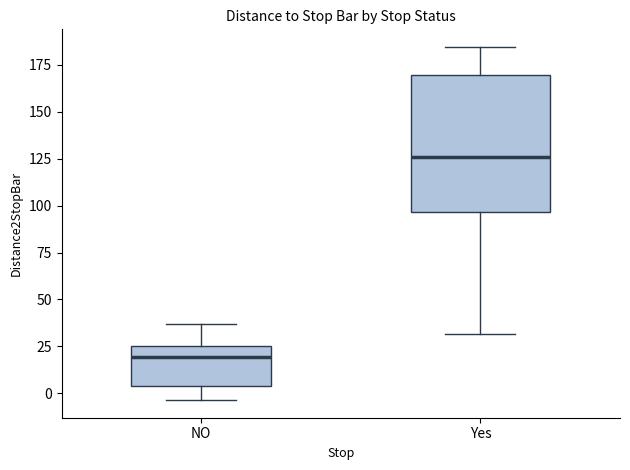

Which box has the lowest median line?

NO